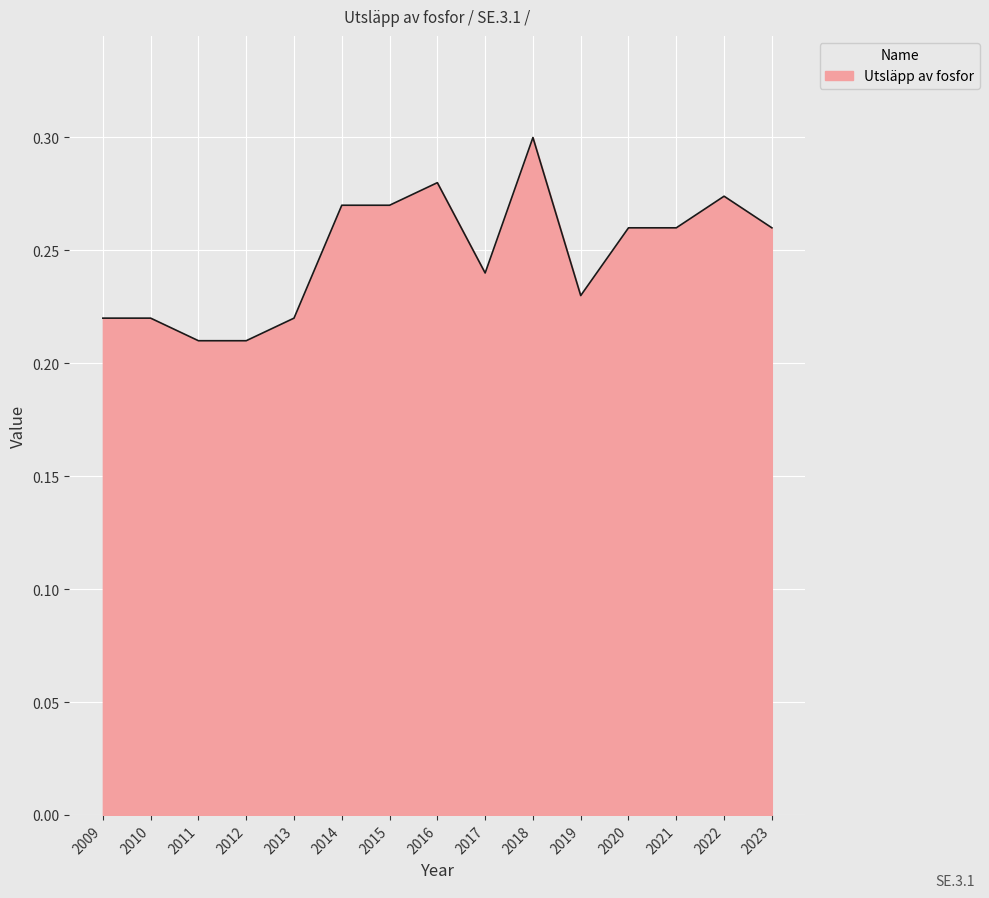

What is the change in value from 2009 to 2018?

+0.1